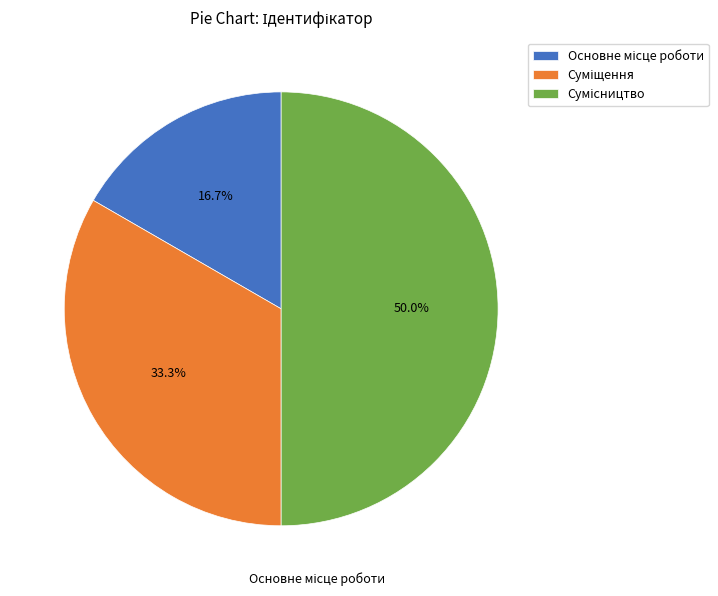

What percentage is the Суміщення slice, to the nearest percent?

33%